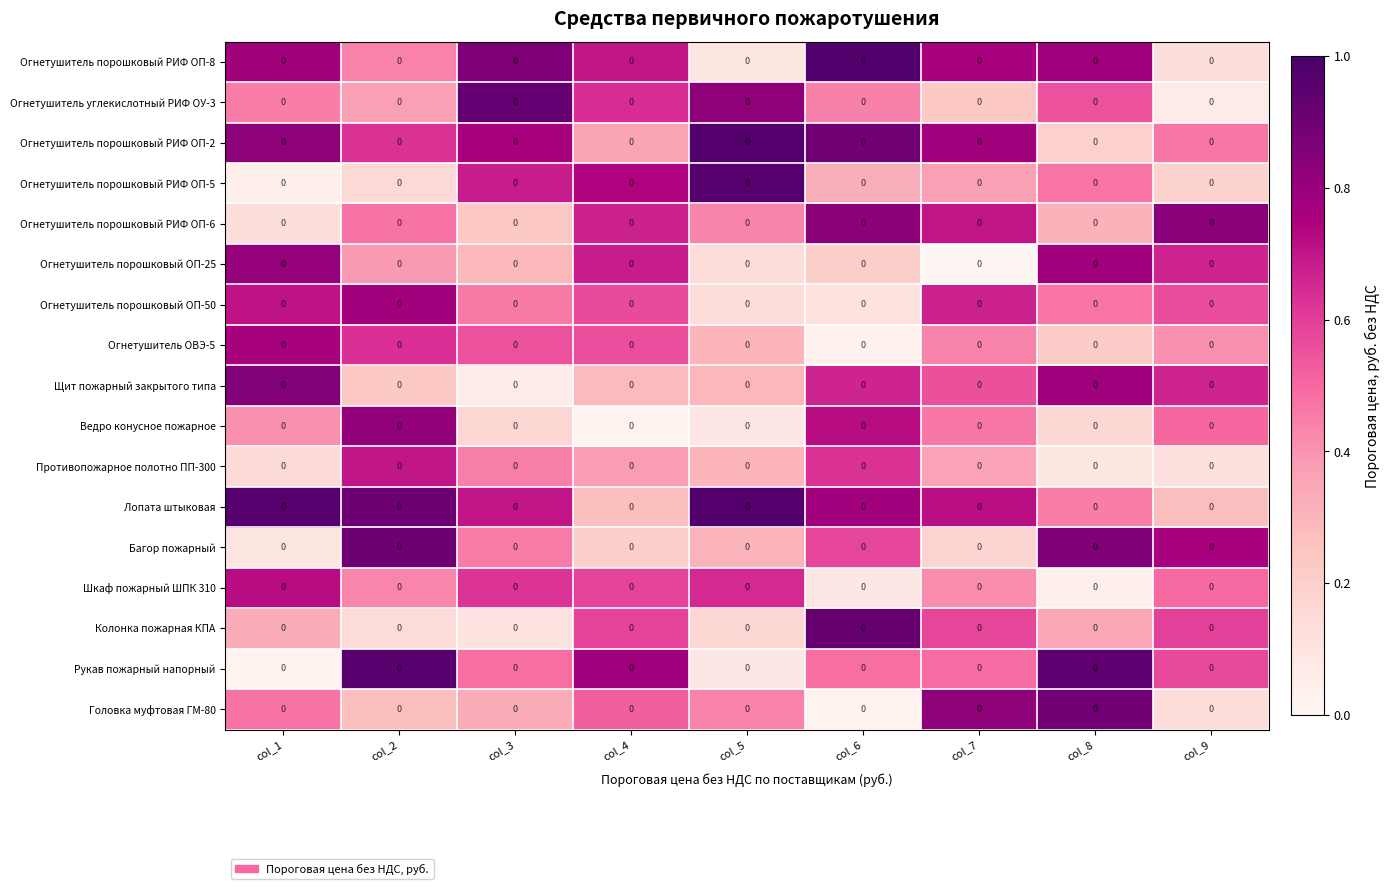

What is the spread (max minus min) of values at col_4?

0.8